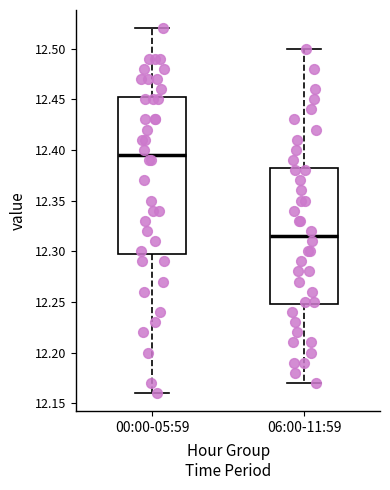

Where is the upper edge of the box for 06:00-11:59 on the y-axis? The values are not printed on the chart, so give them approximately, as read against the axis.

12.385